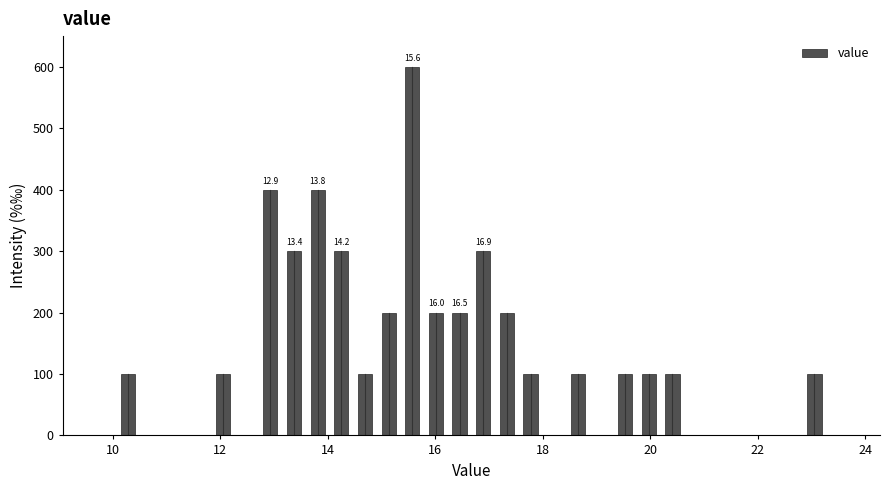

Around what value on the x-axis is the tallest bar? Give the approximate position of its centre, as read against the axis.

15.6